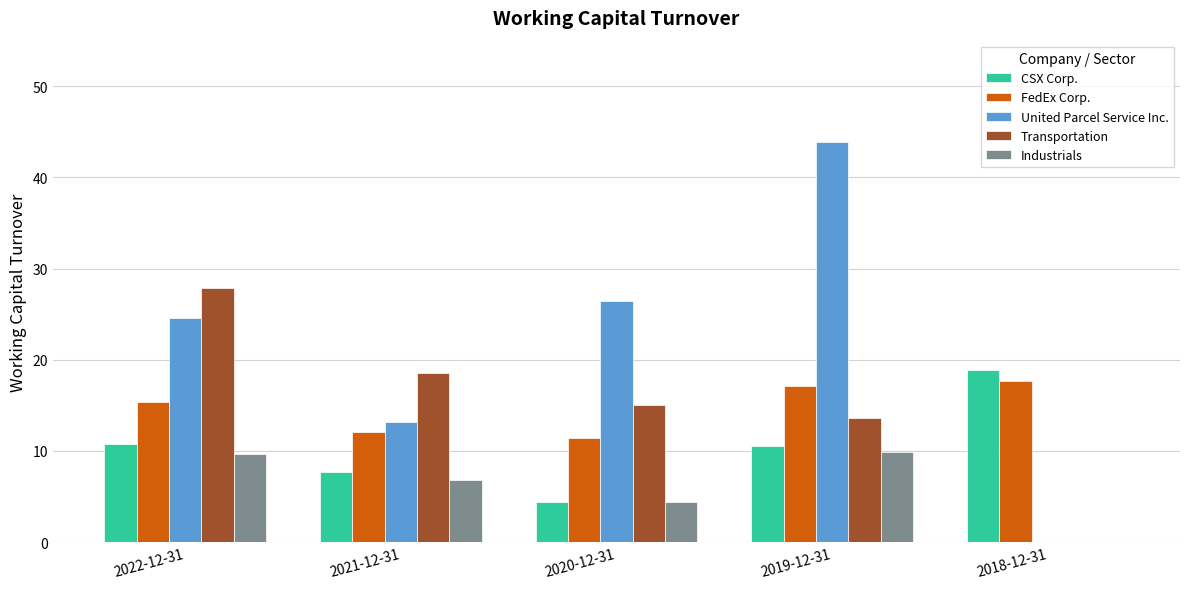

Which series has the largest total across all categories?

United Parcel Service Inc.